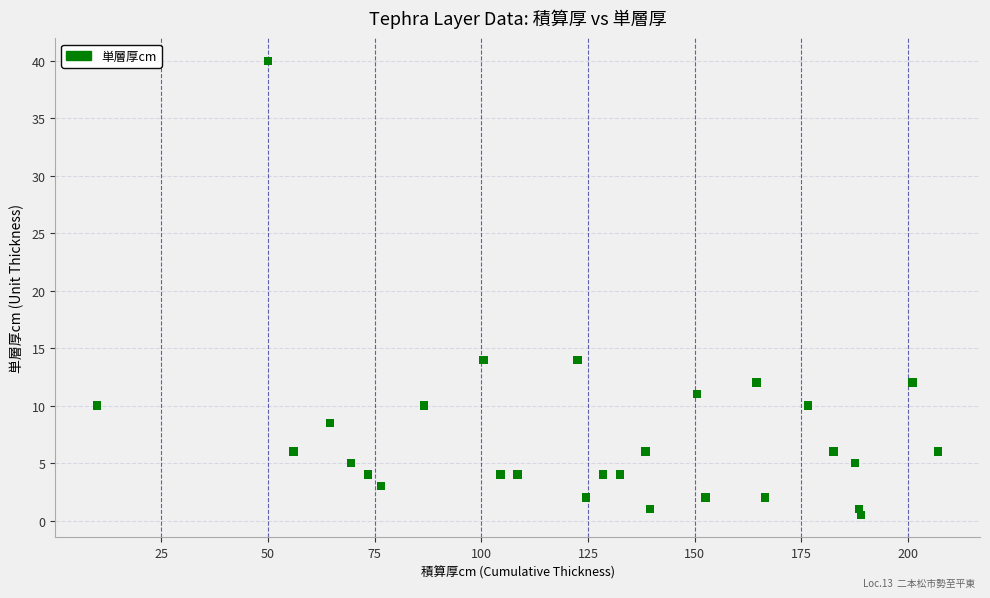

What is the range of Y values (max minus min)?

39.5